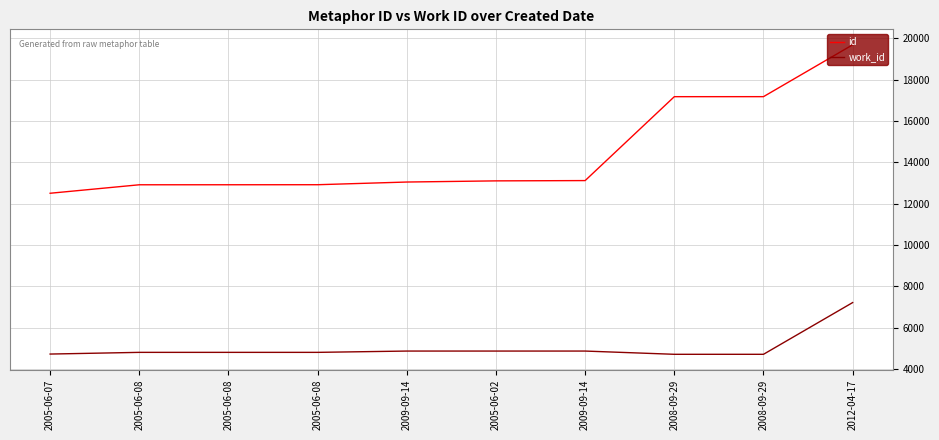

What is the difference between the maximum and minimum values in the work_id series?

2503